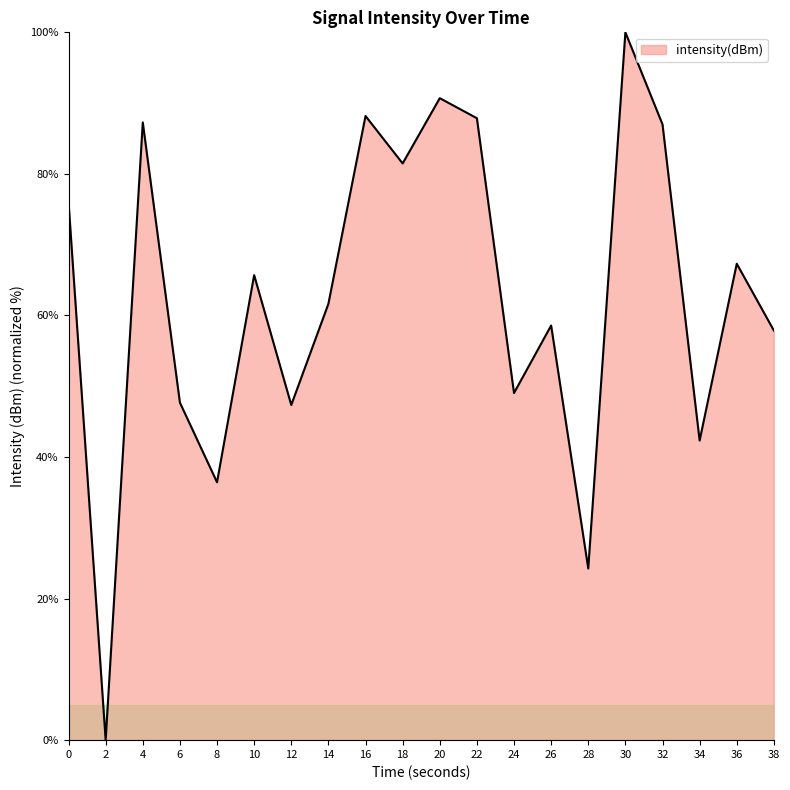

True or false: the data shows 46.4 at 0.

False